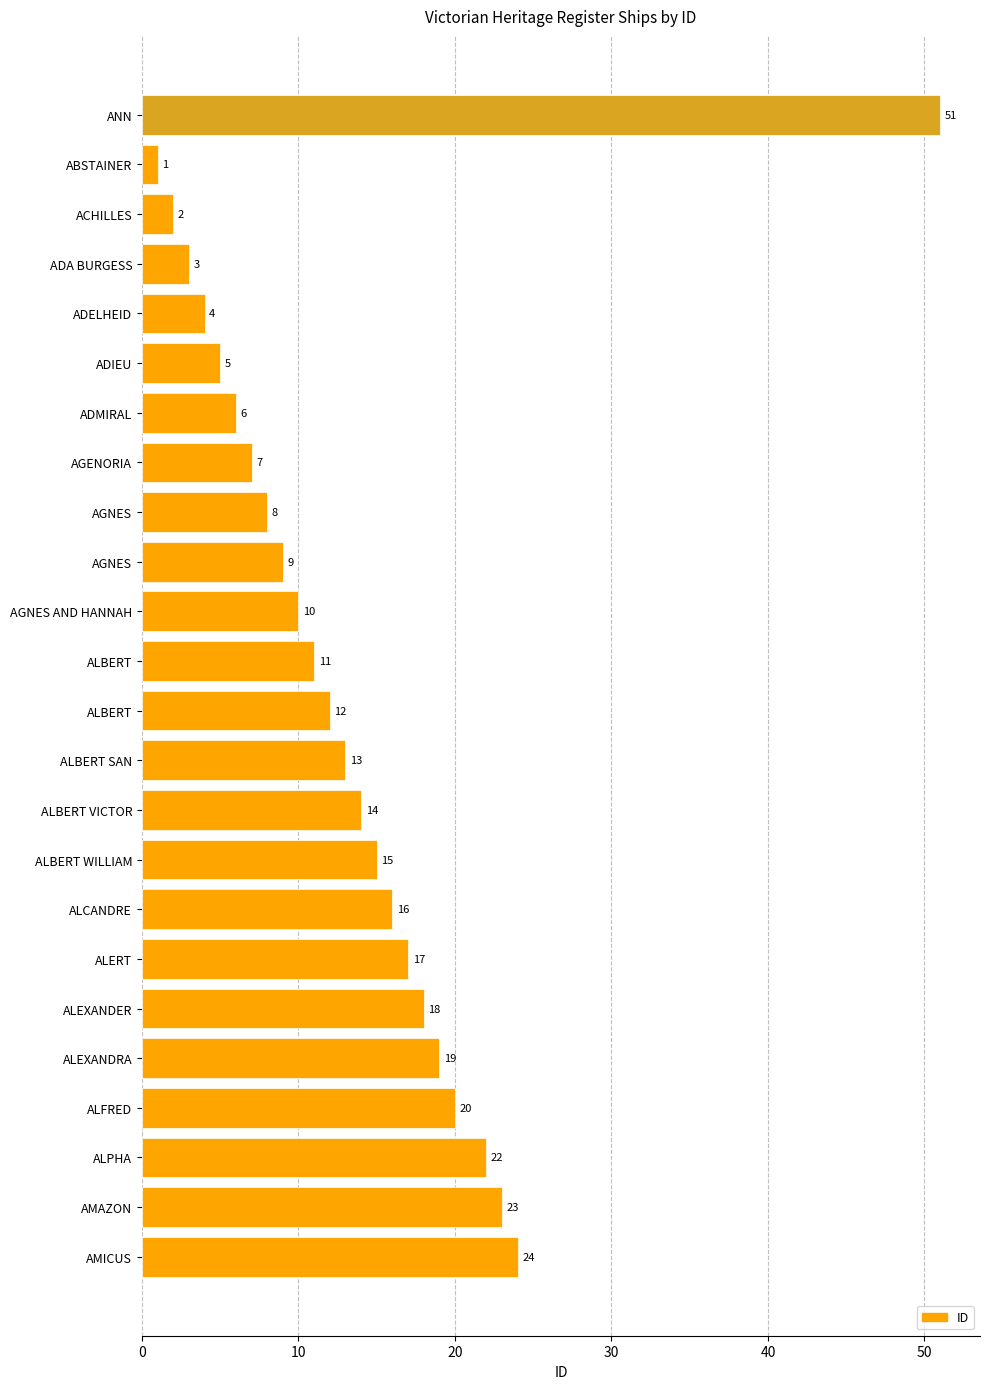

How many data points does each series have?

24